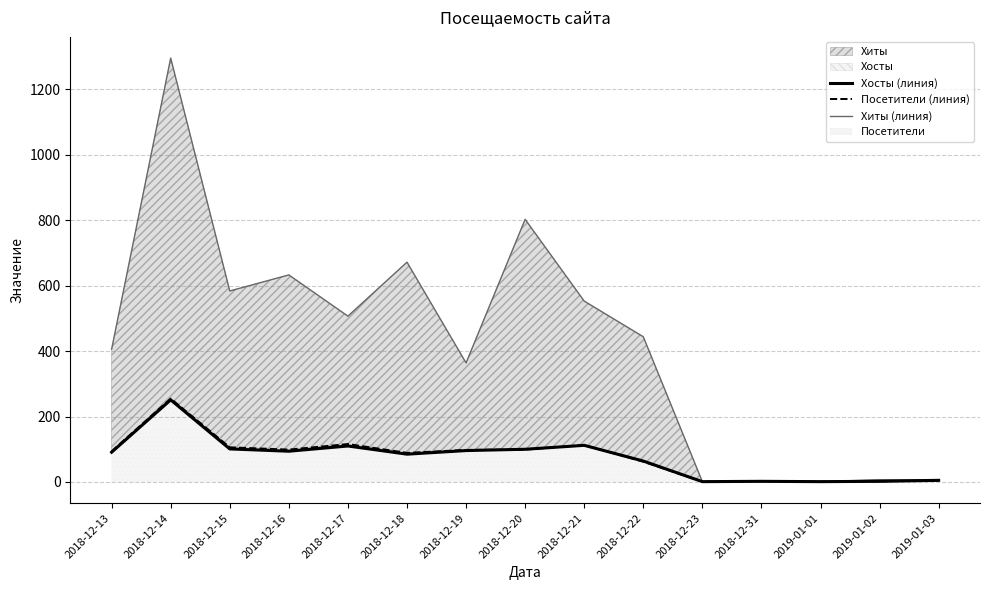

Which series changed the most between 2018-12-19 and 2018-12-23?

Хиты (линия)